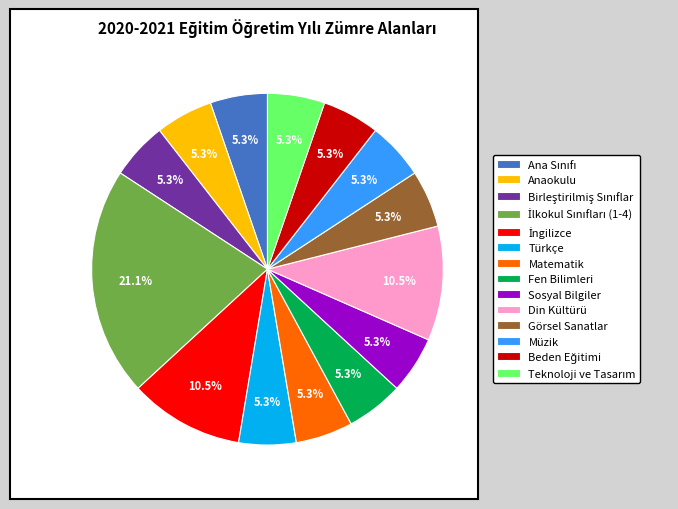

Is there any slice that represents more than half of the pie?

No